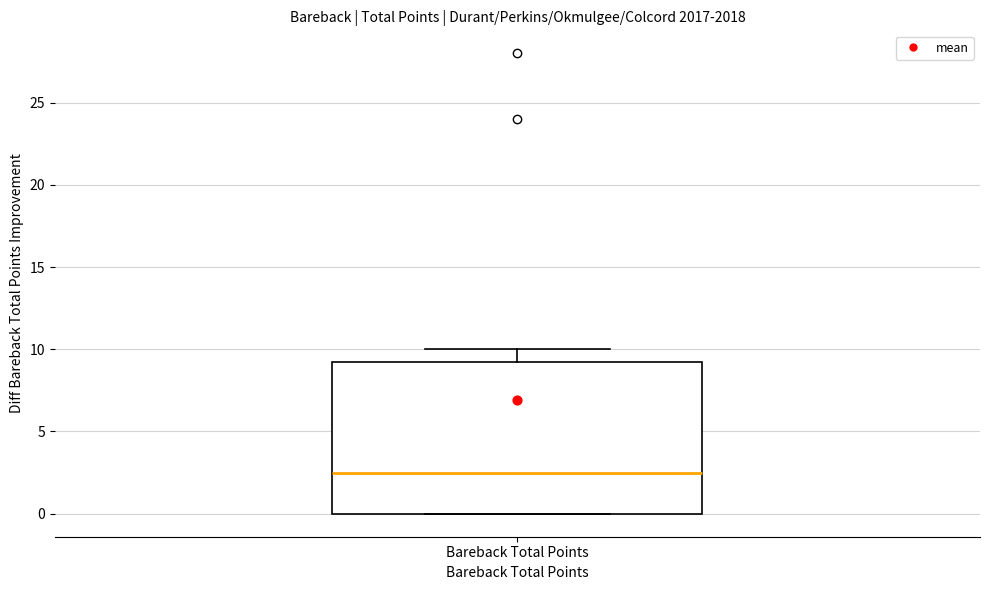

Where is the lower edge of the box for Bareback Total Points on the y-axis? The values are not printed on the chart, so give them approximately, as read against the axis.

0.0